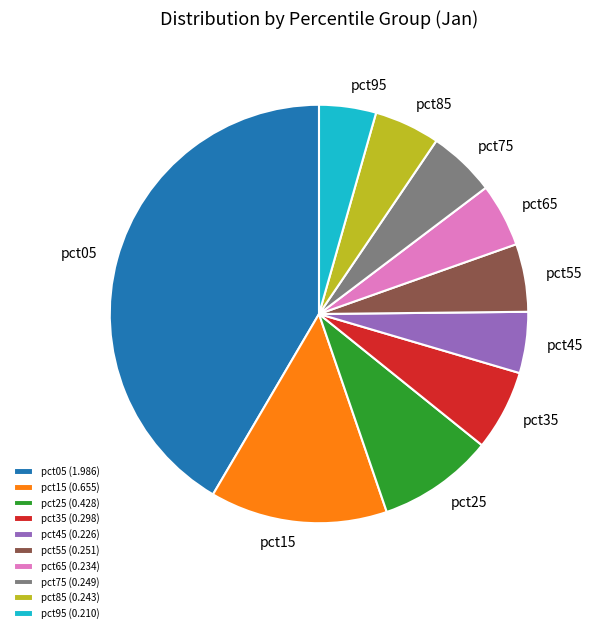

Does any single category account for the majority?

No